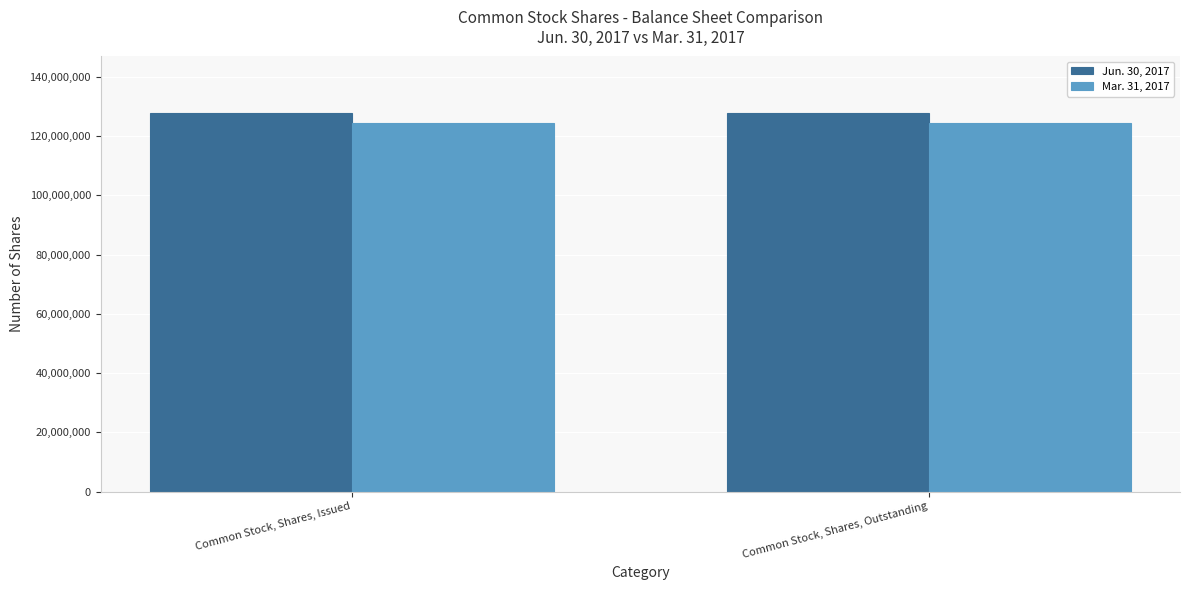

What is the approximate value of Mar. 31, 2017 at Common Stock, Shares, Outstanding?

124406818